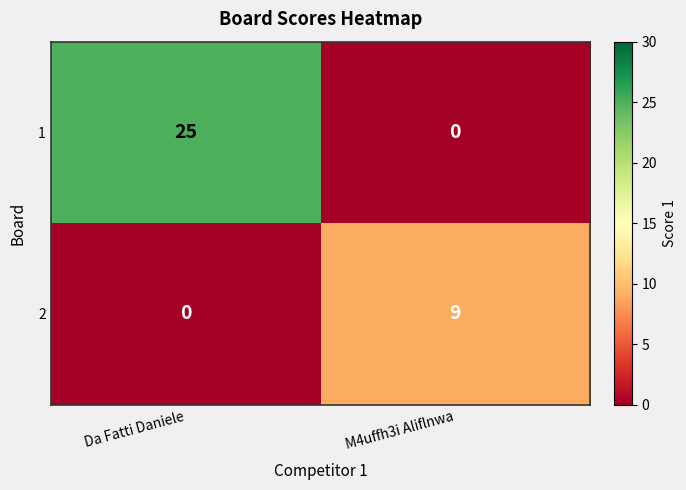

Reading left to right, transcribe all the data shown in this chart.

1: 25	0
2: 0	9